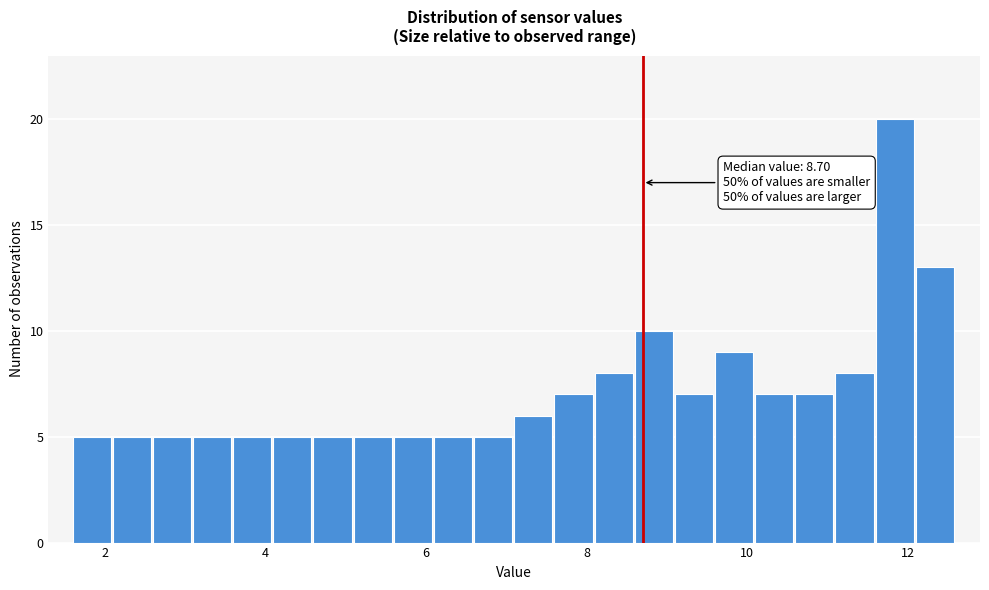

Read against the x-axis, roughly where is the centre of the tallest bar?

11.8